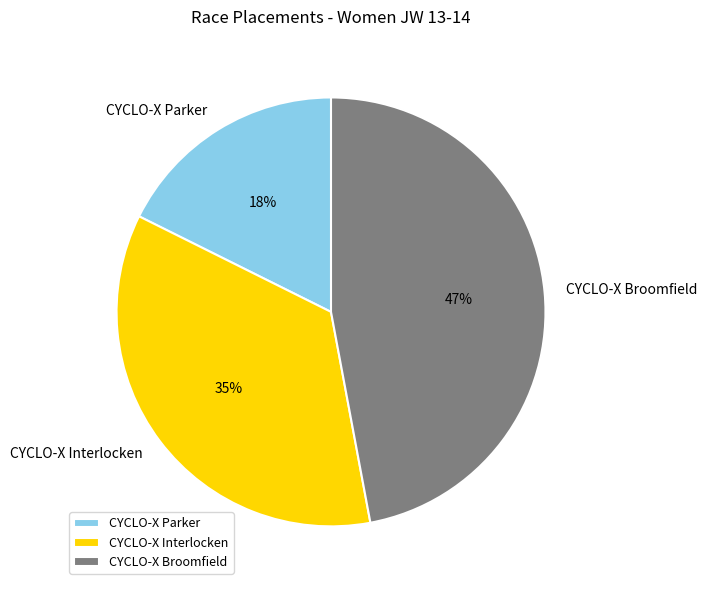

Does CYCLO-X Broomfield account for over 50% of the chart?

No